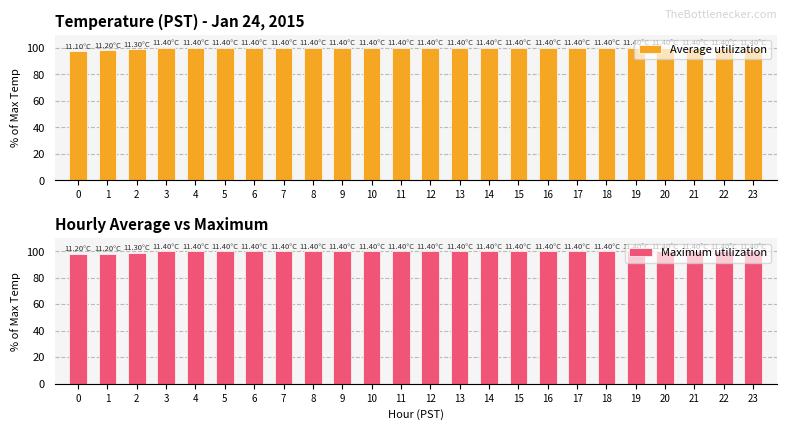

At which category is the sum across all series the highest?

3